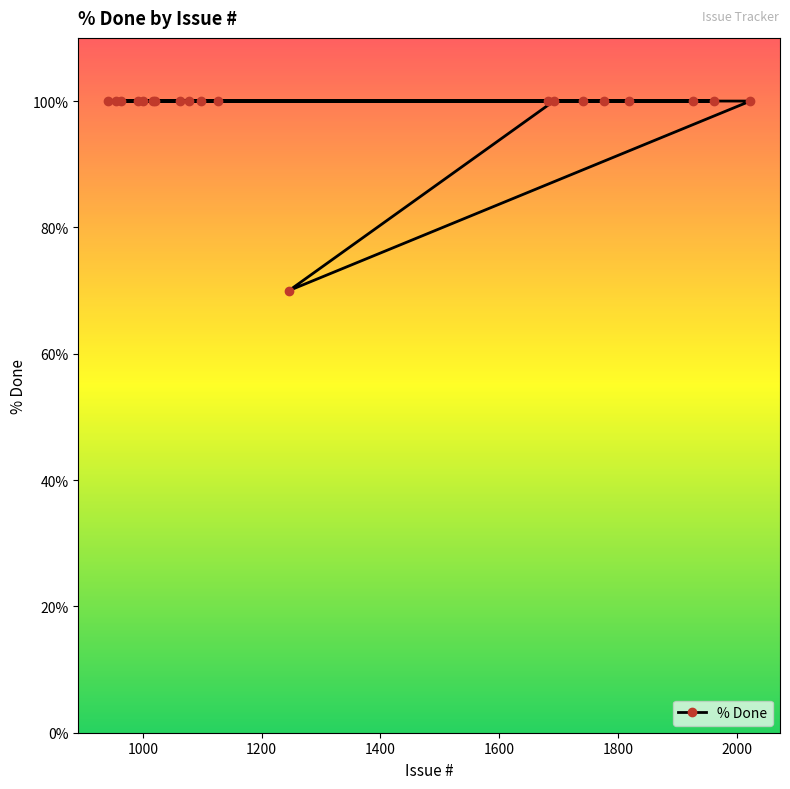

What is the sum of all values?

1970